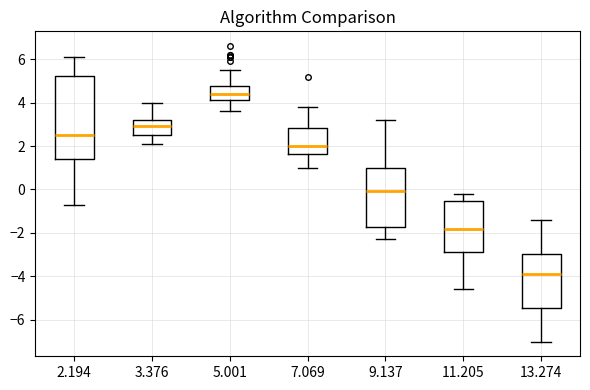

Reading left to right, transcribe this box plot: for each box, give where its median line is, the range the box spans, and where its two whiskers end, as read against the y-axis. The values are not printed on the chart, so give them approximately, as read against the axis.

2.194: median 2.6, box 1.4 to 5.2, whiskers -0.6 to 6.2
3.376: median 3.0, box 2.6 to 3.2, whiskers 2.2 to 4.0
5.001: median 4.4, box 4.2 to 4.8, whiskers 3.6 to 5.6
7.069: median 2.0, box 1.6 to 2.8, whiskers 1.0 to 3.8
9.137: median 0.0, box -1.8 to 1.0, whiskers -2.2 to 3.2
11.205: median -1.8, box -2.8 to -0.6, whiskers -4.6 to -0.2
13.274: median -3.8, box -5.4 to -3.0, whiskers -7.0 to -1.4